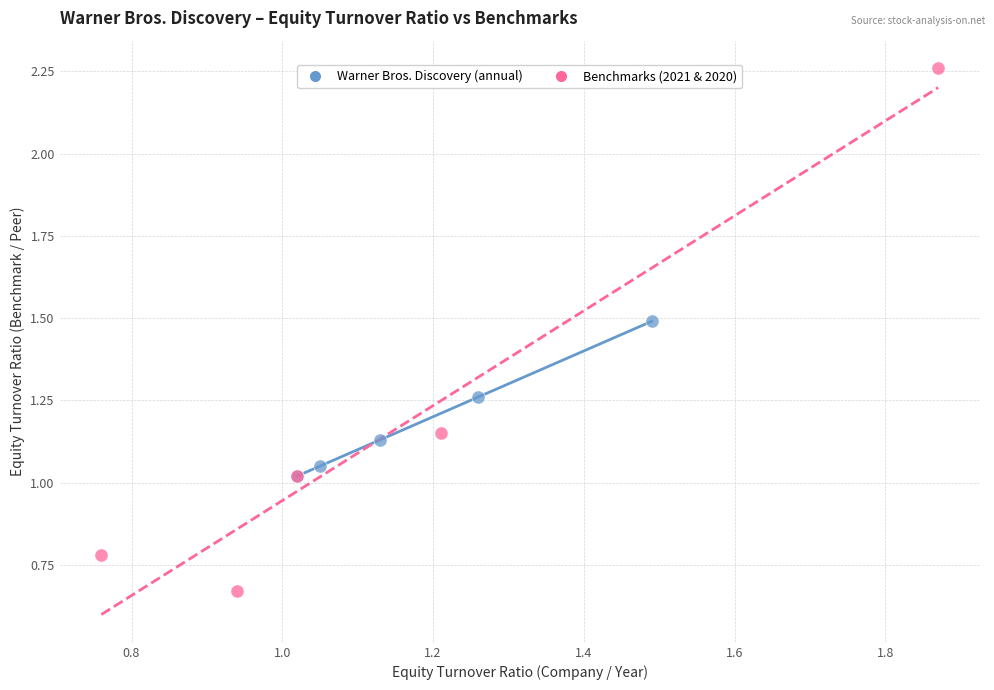

Which series has the largest Y range (max minus min)?

Benchmarks (2021 & 2020)